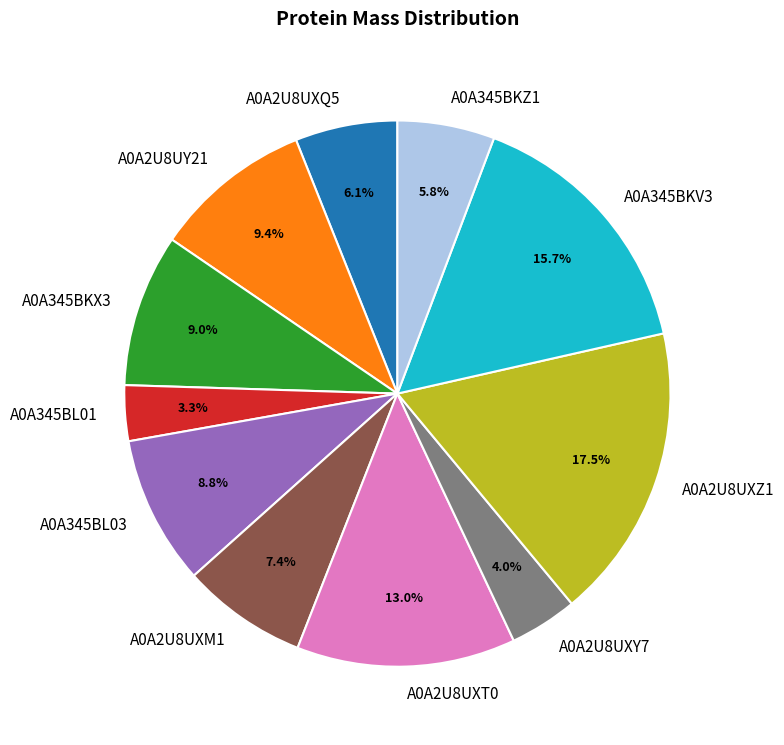

Count the number of slices in the pie.

11